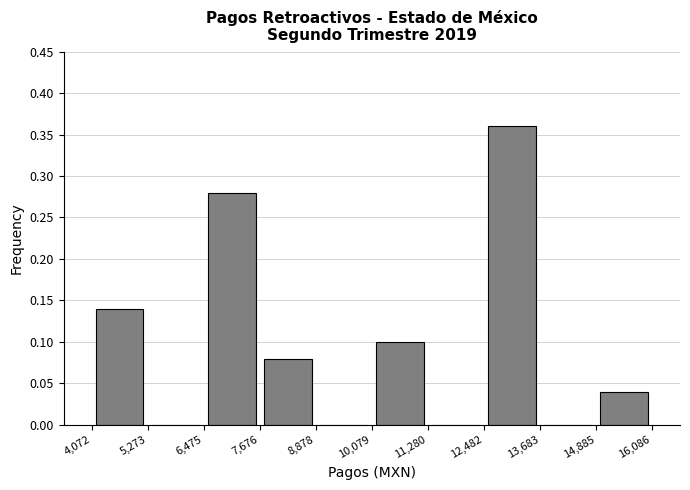

Over which range of the x-axis is the bar tallest?

12,482 to 13,683